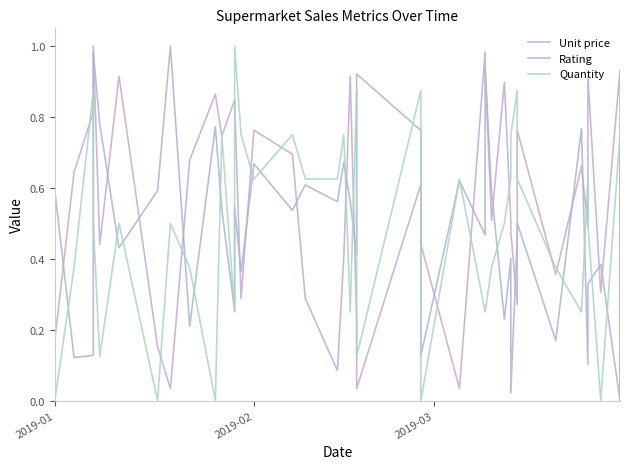

How many series are shown in this chart?

3